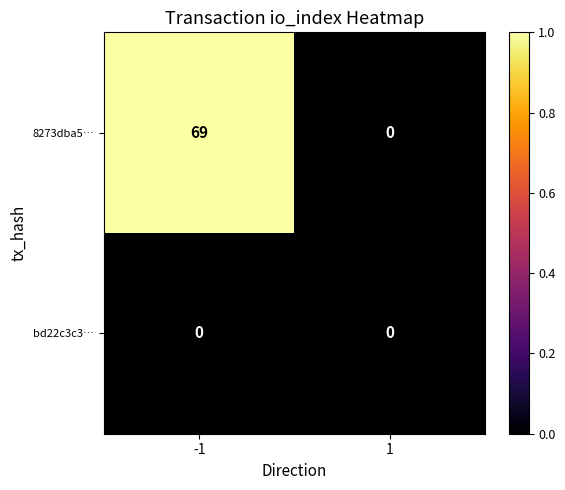

How many data points does each series have?

2